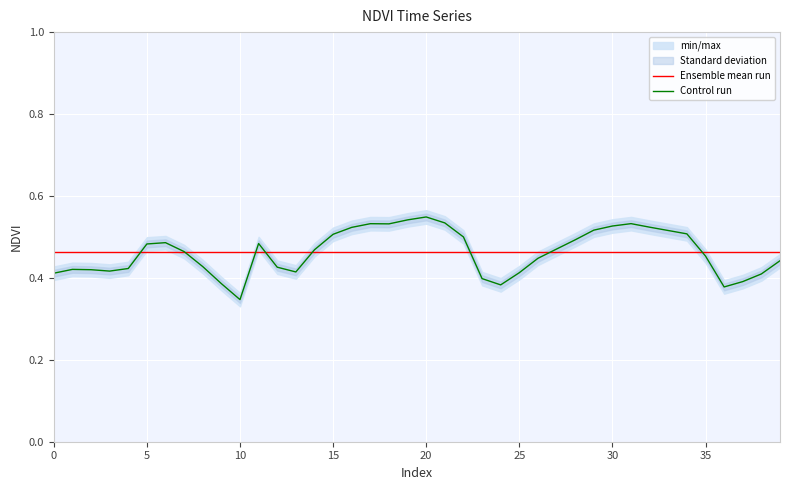

The Control run series shows 0.7 at 15. True or false?

False